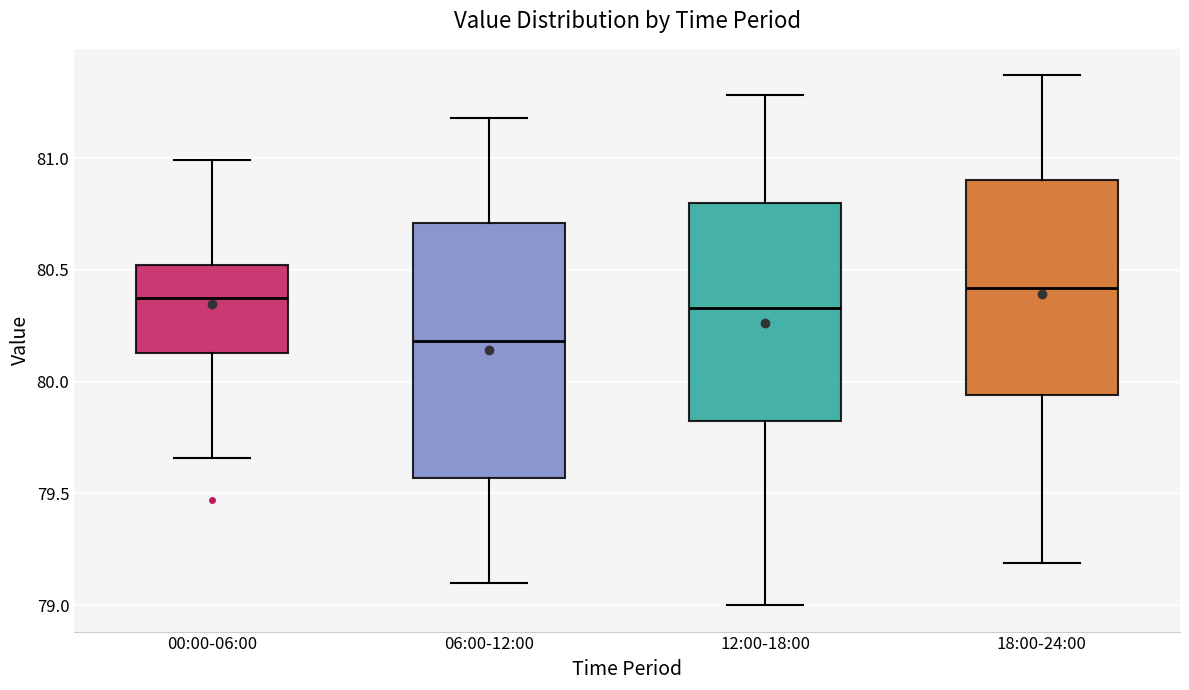

Where does the upper whisker of the box for 18:00-24:00 end on the y-axis? The values are not printed on the chart, so give them approximately, as read against the axis.

81.35